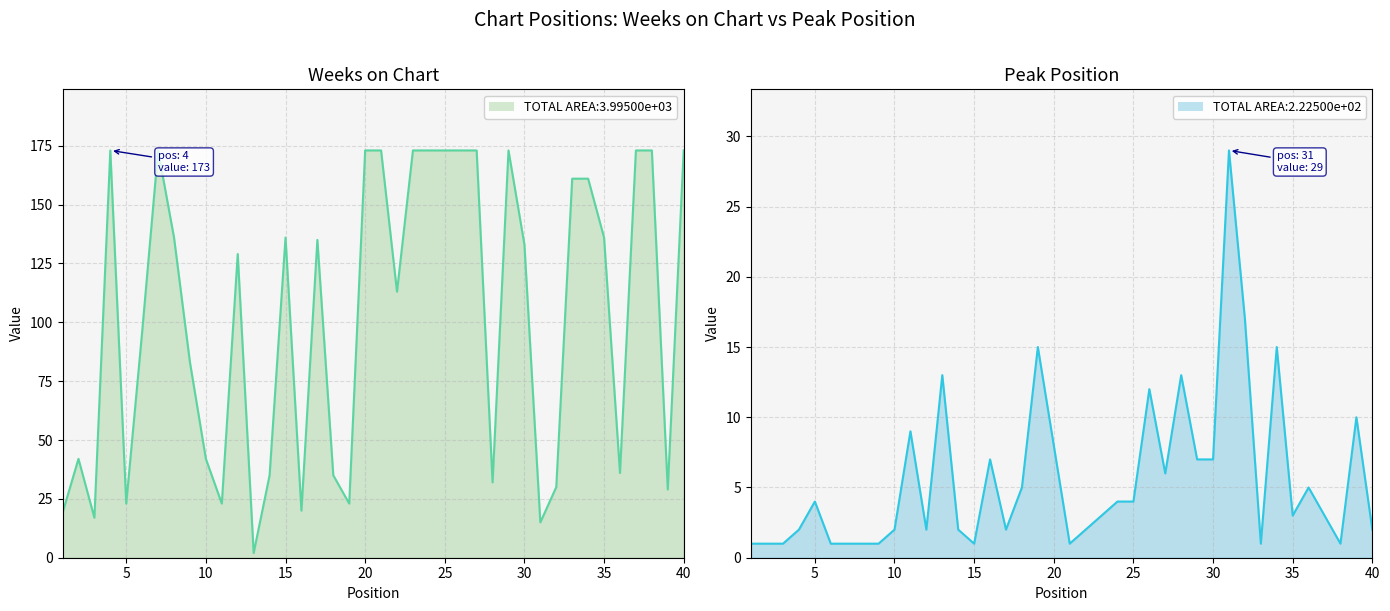

The Peak Position series shows 5 at 36. True or false?

True